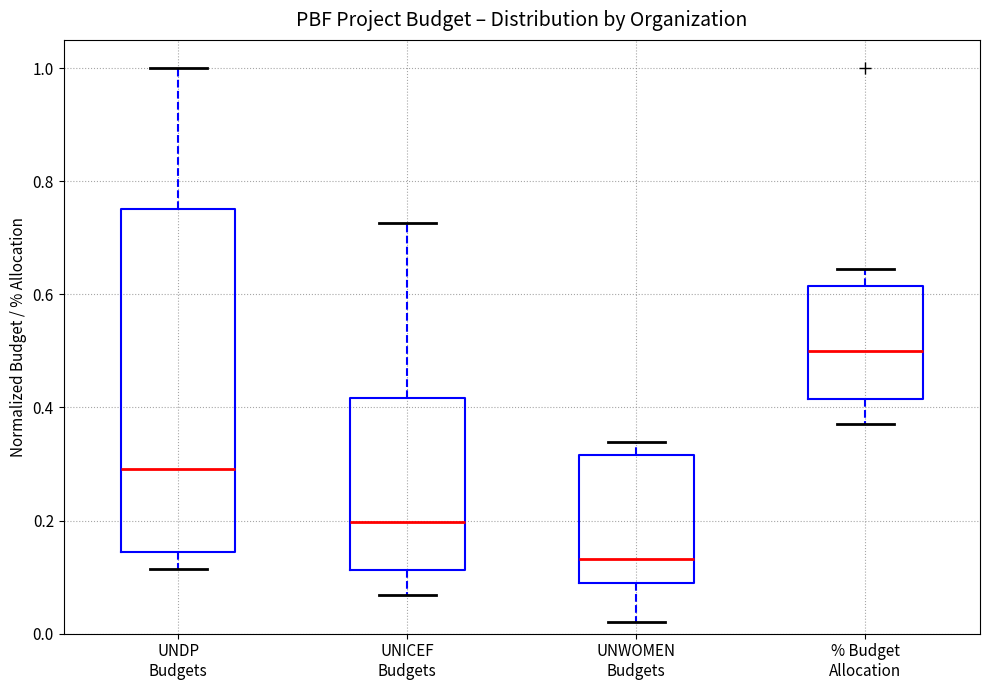

Which box has the highest median line?

% Budget Allocation